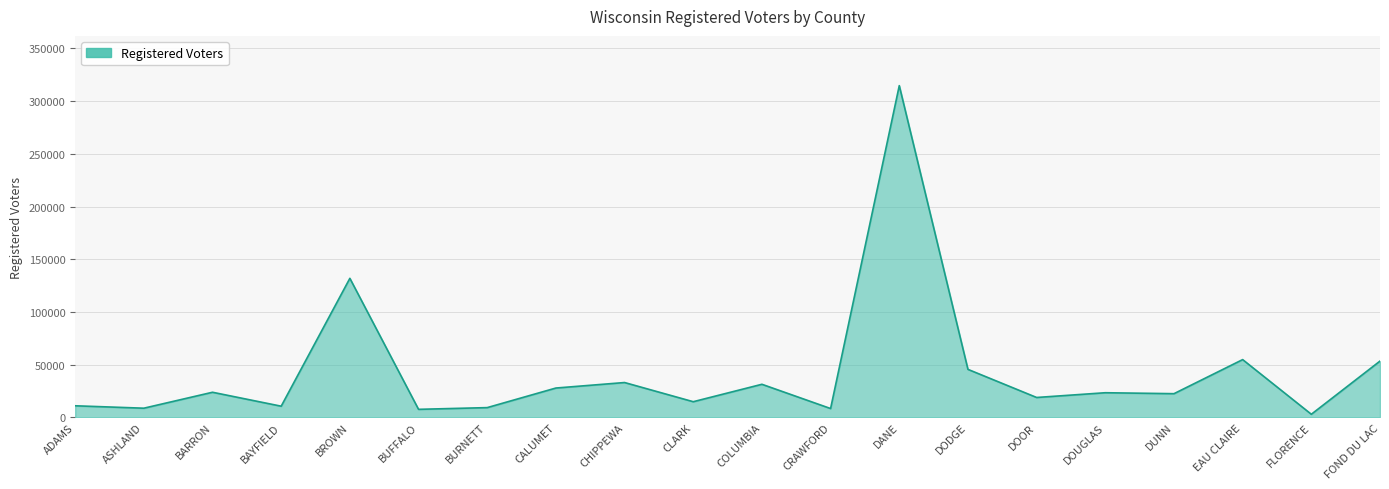

What is the difference between the maximum and minimum values?

311786